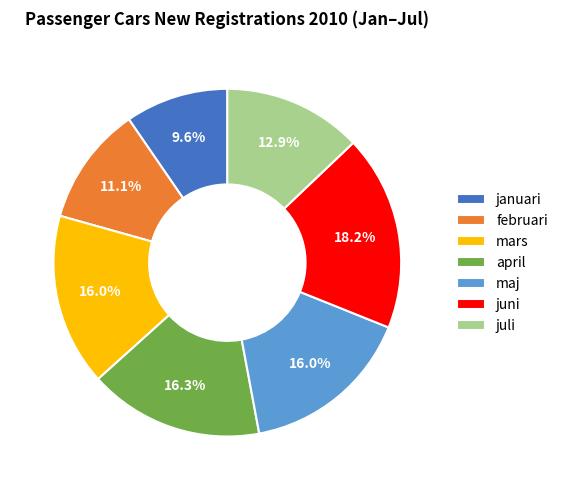

How many slices are in this pie chart?

7